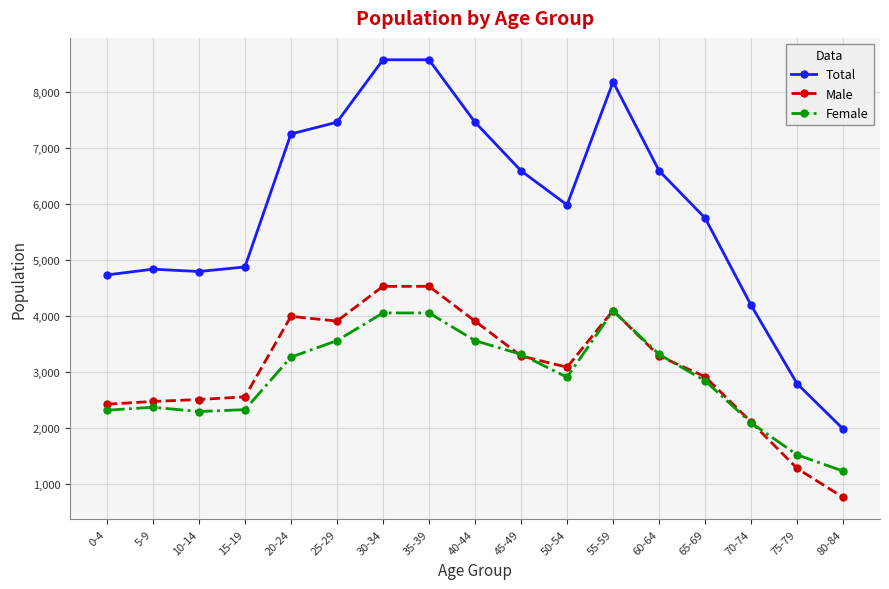

The value of Female at 5-9 is 2364. True or false?

True